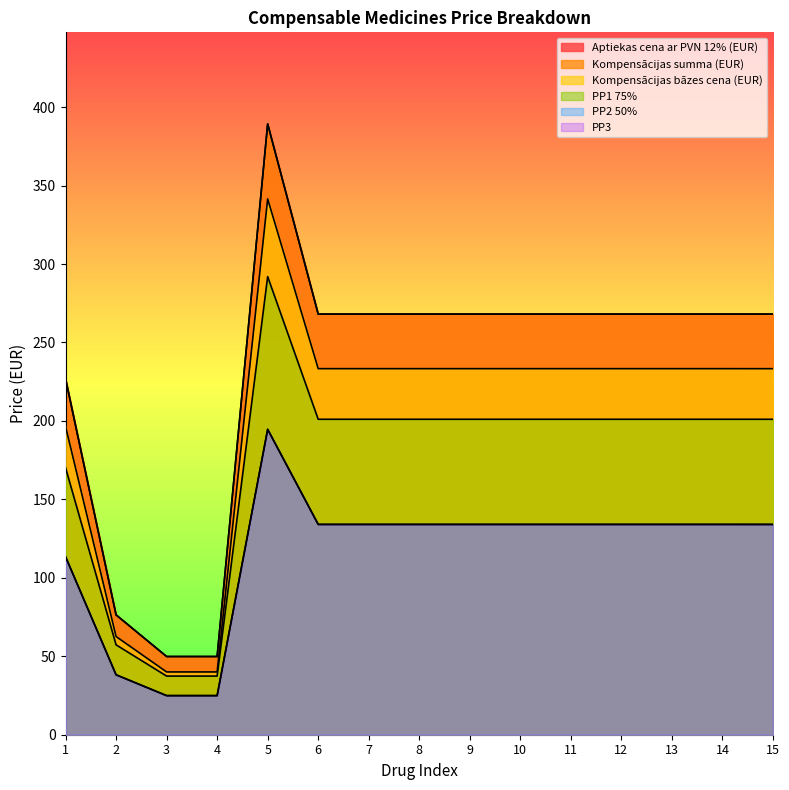

In Kompensācijas summa (EUR), how many points are higher than both neighbors (excluding endpoints)?

1